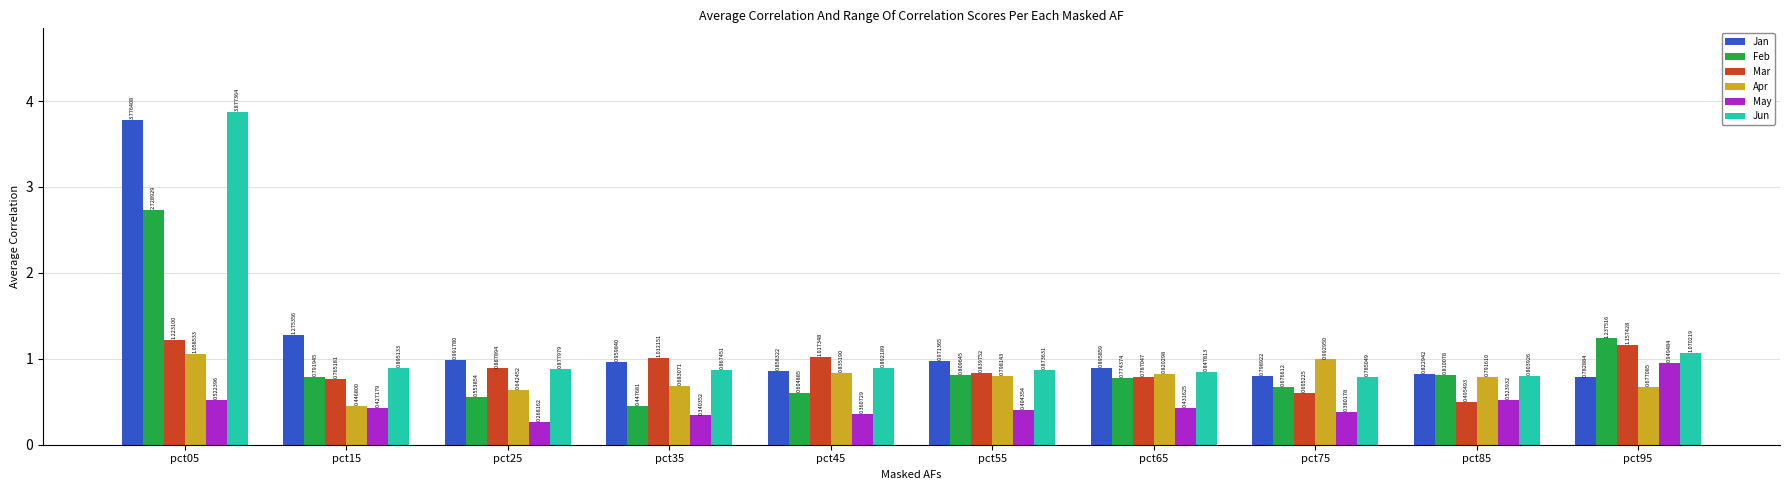

At which category does the chart reach its peak across all series?

pct05